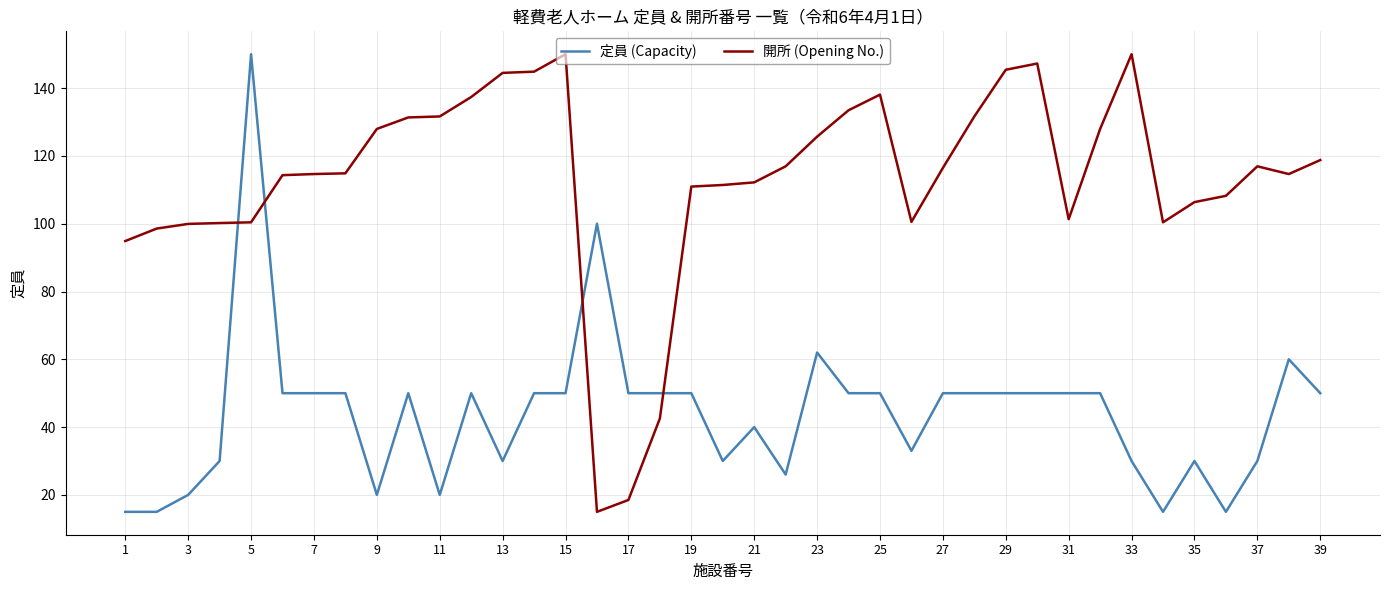

Which series has the largest total across all categories?

開所 (Opening No.)